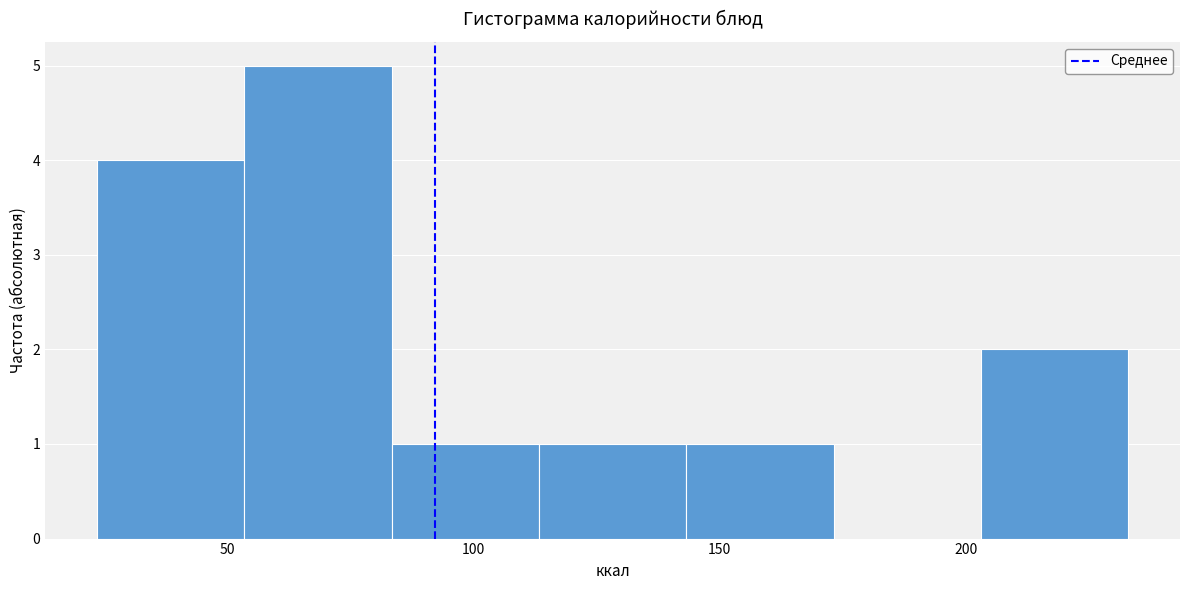

Reading left to right, list every bar in this chart as the range it spans on the x-axis followed by its height. Neither the bar edges nor the heights are printed on the chart, so give them approximately, as read against the axes.

25 to 55: 4
55 to 85: 5
85 to 115: 1
115 to 145: 1
145 to 175: 1
175 to 205: 0
205 to 235: 2